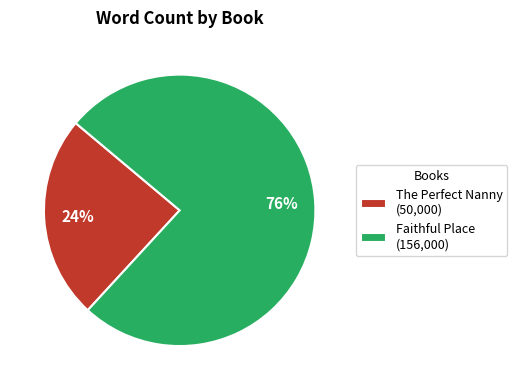

The The Perfect Nanny slice represents 24% of the pie. True or false?

True